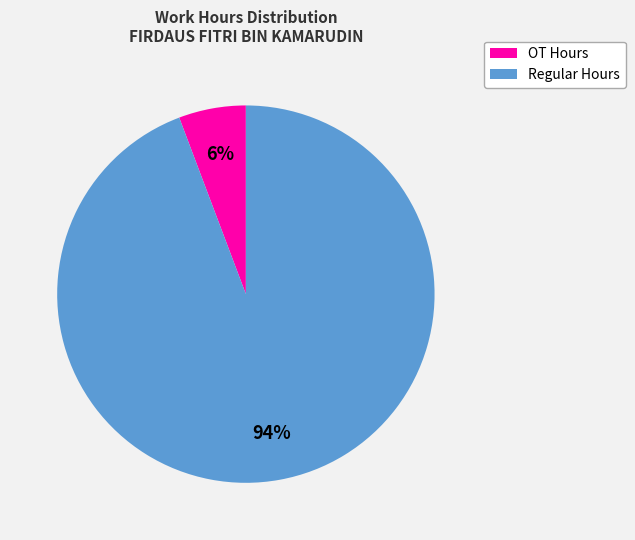

Do Regular Hours and OT Hours together represent more than half of the pie?

Yes